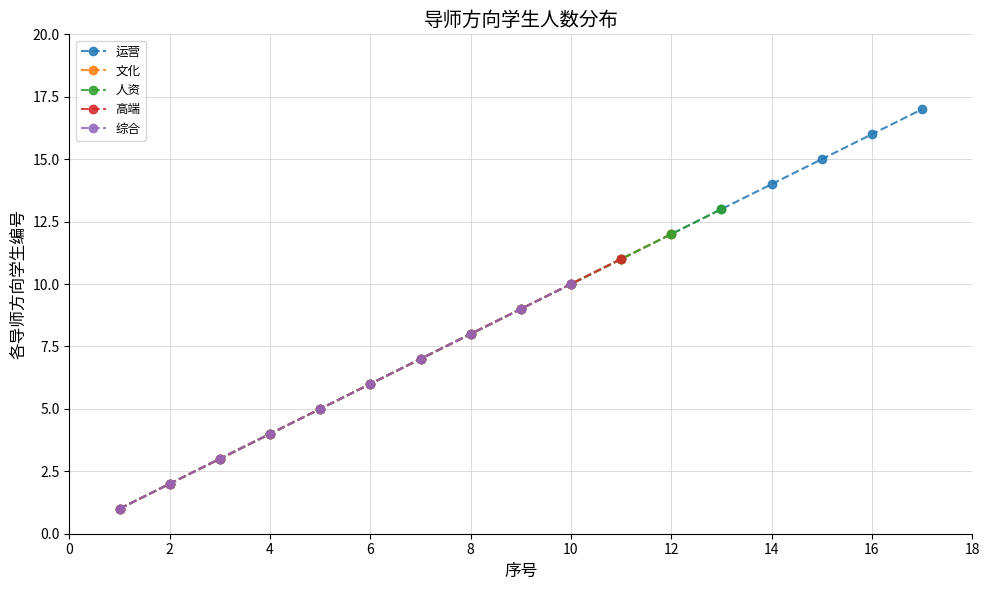

Does the chart display data point markers on the line(s)?

Yes